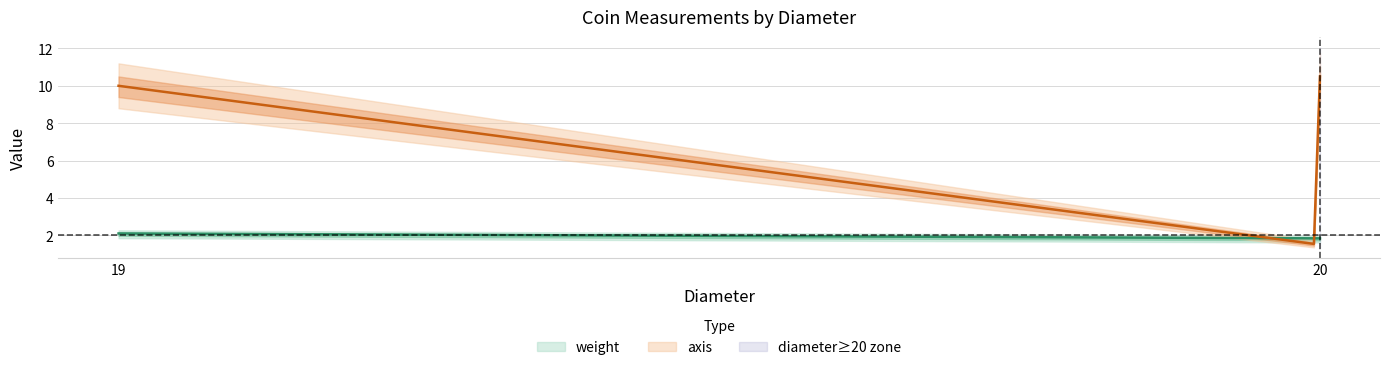

At which category does axis reach its first local valley?

20